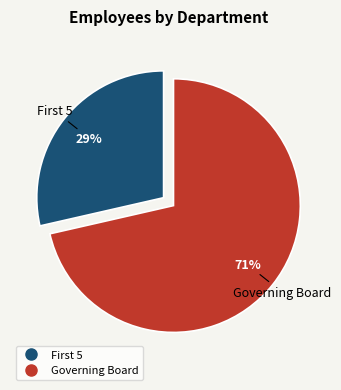

To the nearest percent, what portion does Governing Board represent?

71%